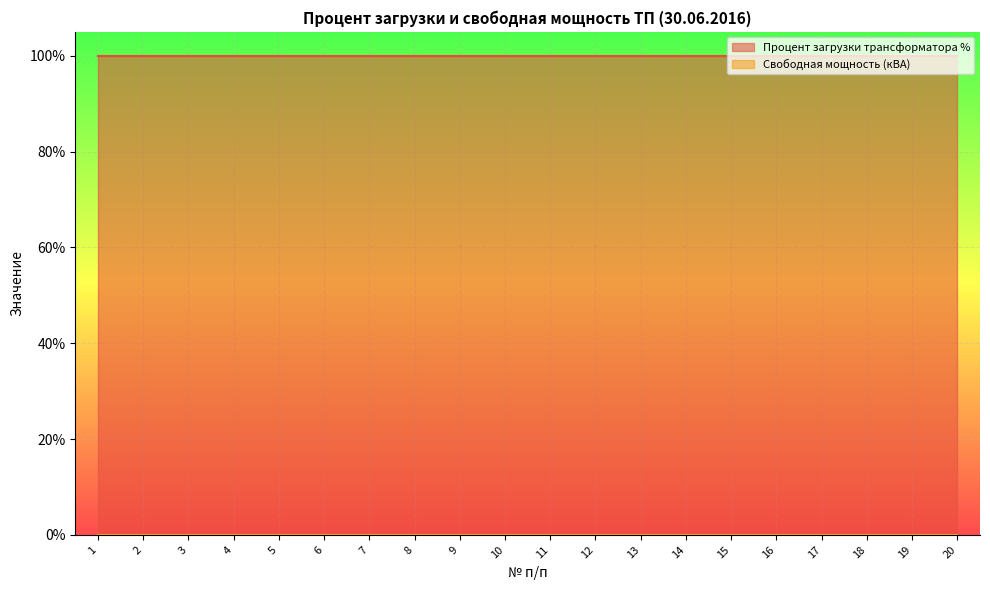

True or false: Процент загрузки трансформатора % and Свободная мощность (кВА) cross at least once.

False